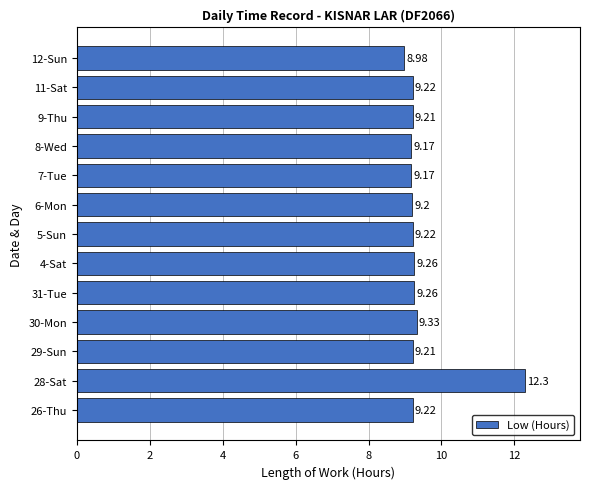

What is the ratio of the value at 6-Mon to the value at 7-Tue?

1.0